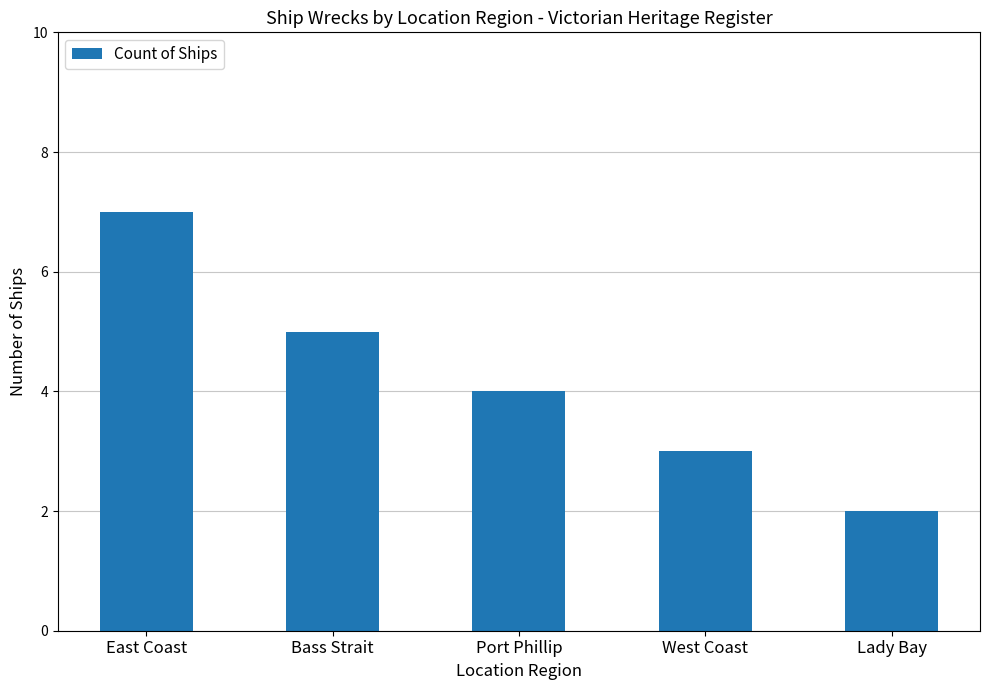

At which label does the data first exceed 4?

East Coast